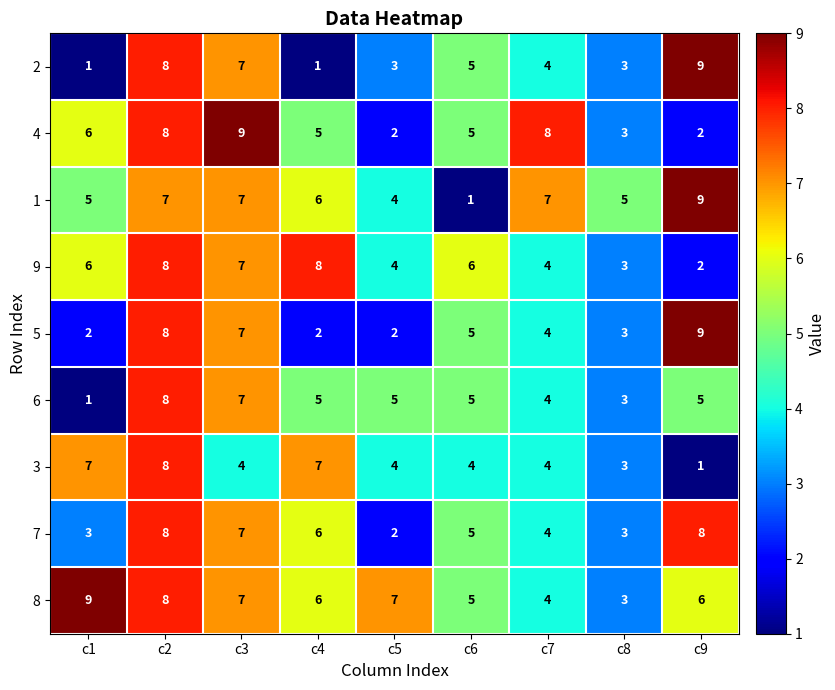

What is the difference between the maximum and second lowest values in the 1 series?

5